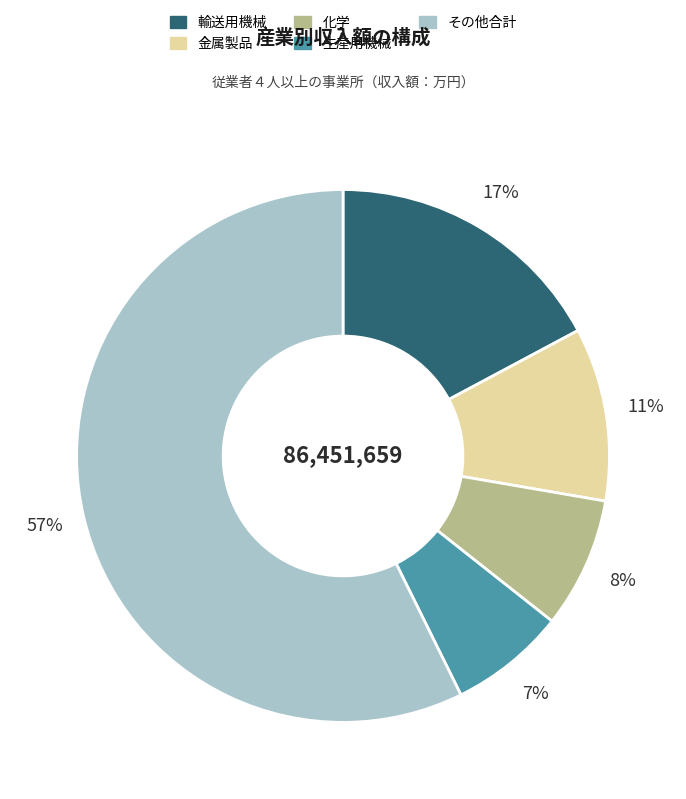

What percentage is the 輸送用機械 slice, to the nearest percent?

17%